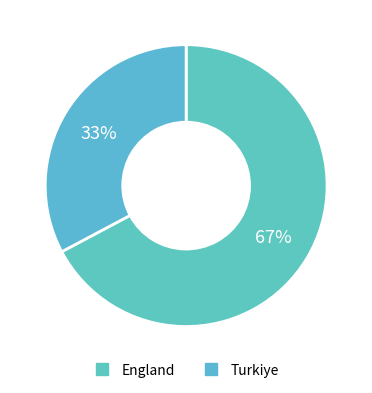

Count the number of slices in the pie.

2